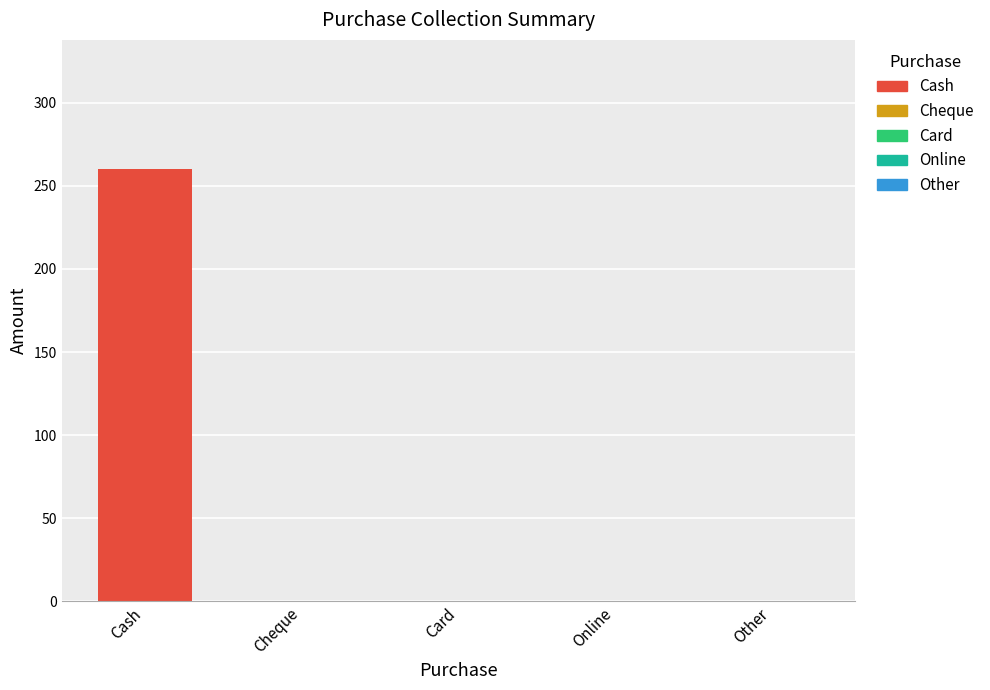

What is the sum of all values?

260